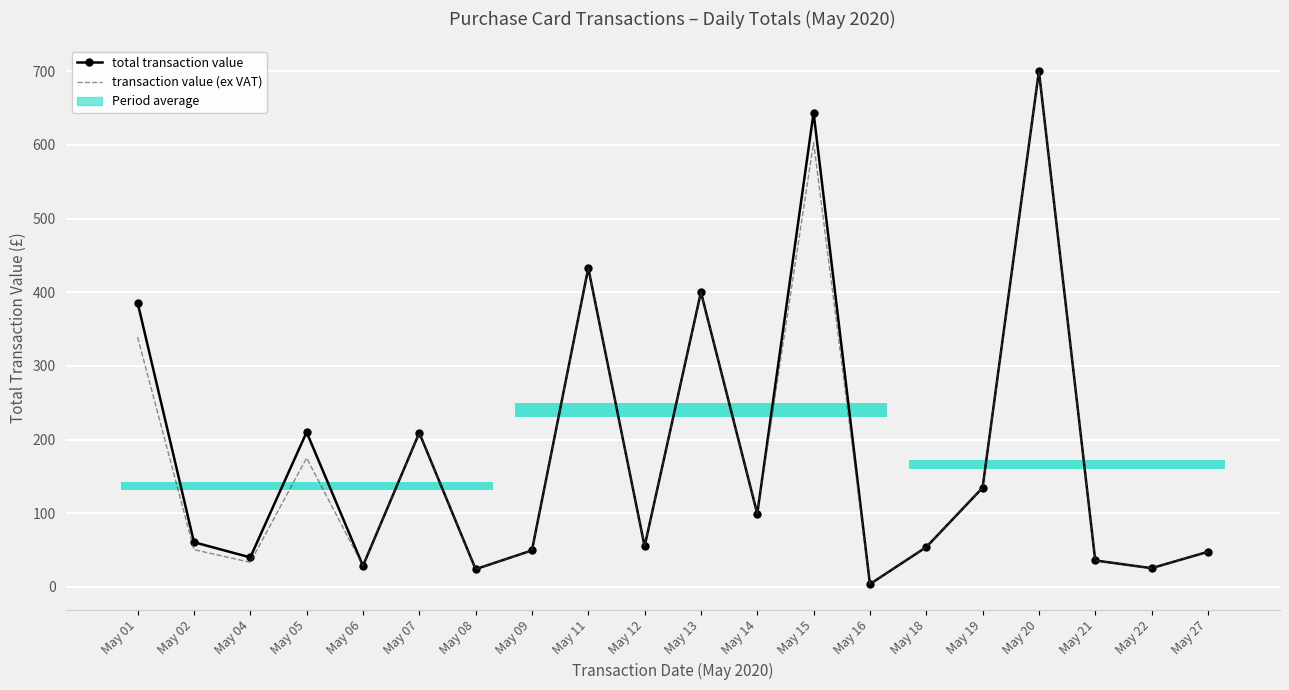

What is the approximate value of total transaction value at May 05?

209.9